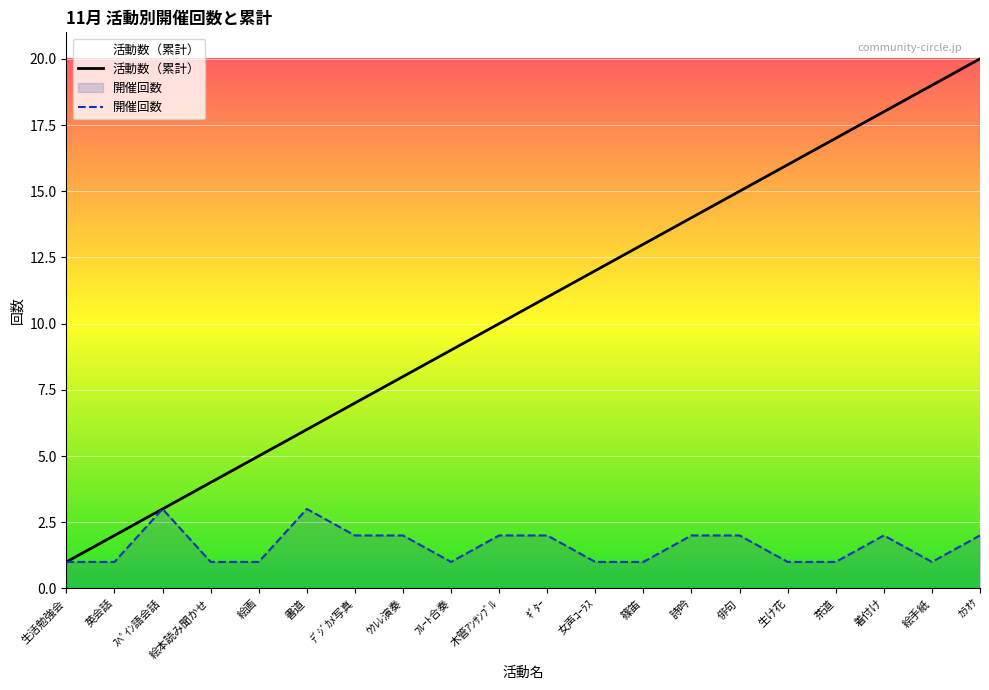

What position from the right is 生け花?

5